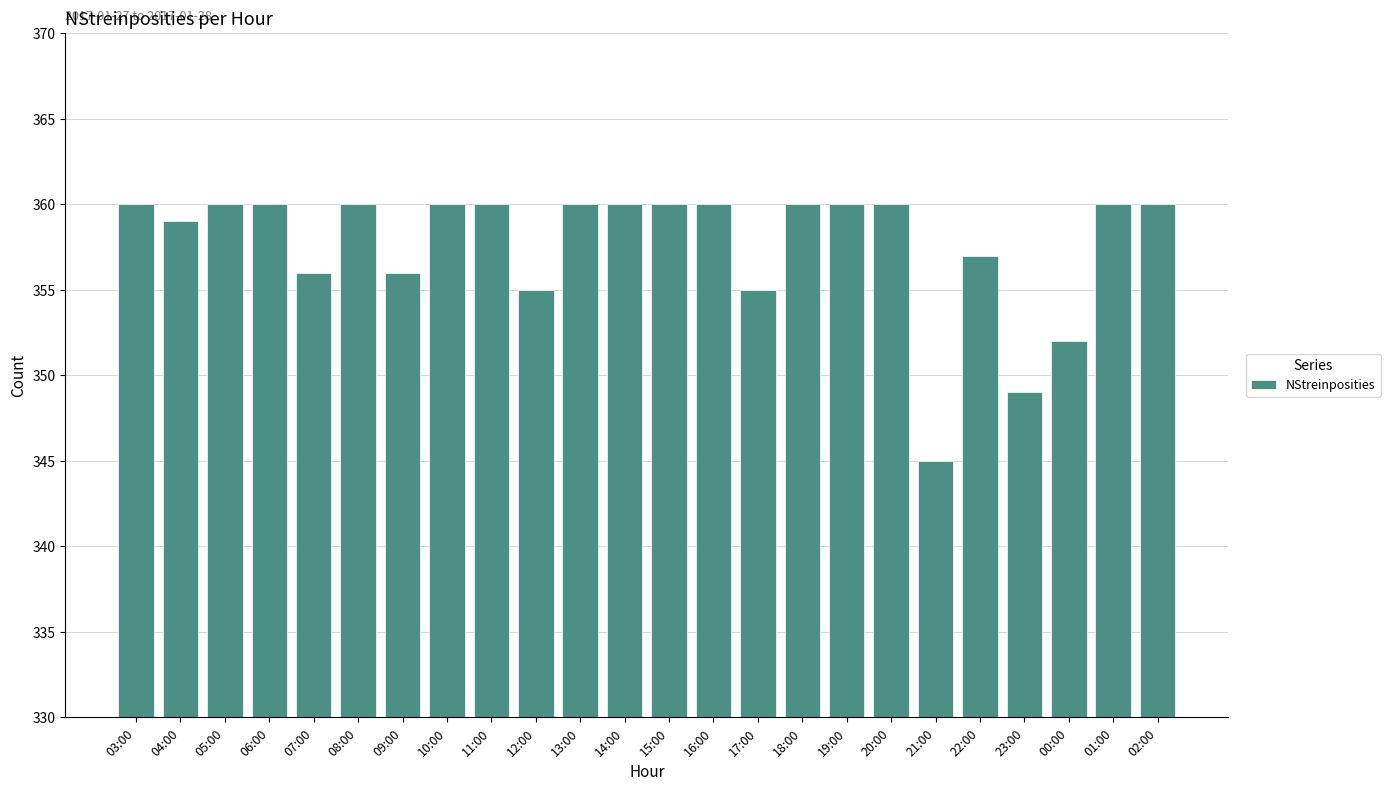

What is the sum of the values at 17:00 and 11:00?

715